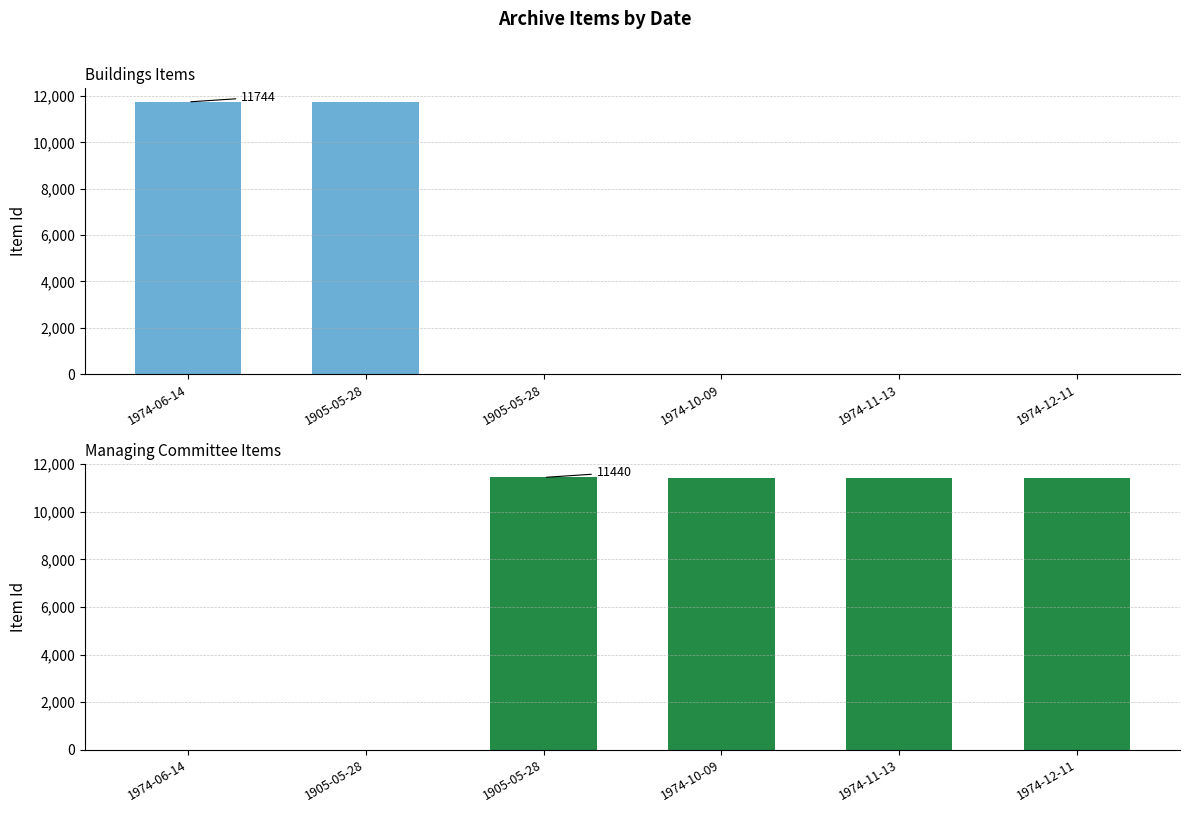

True or false: Managing Committee has a value of -5604 at 1905-05-28.

False